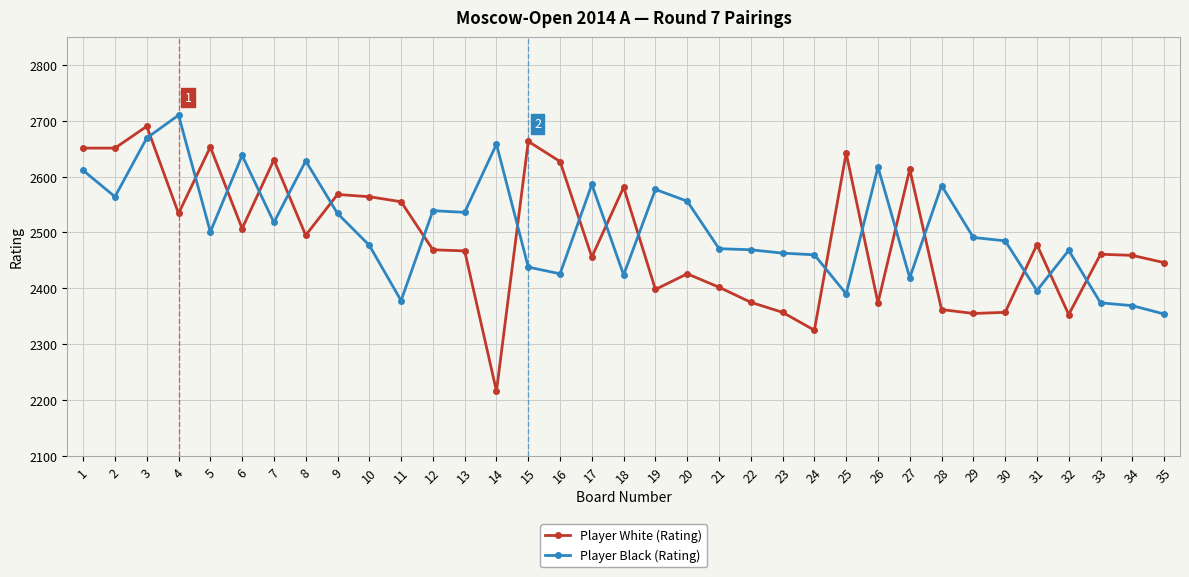

What is the greatest value displayed?

2710